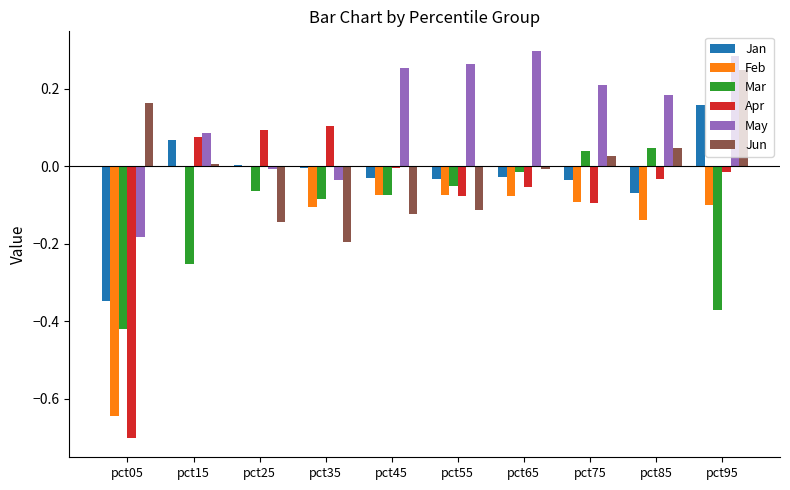

Between pct15 and pct95, which series saw the biggest shift?

Jun